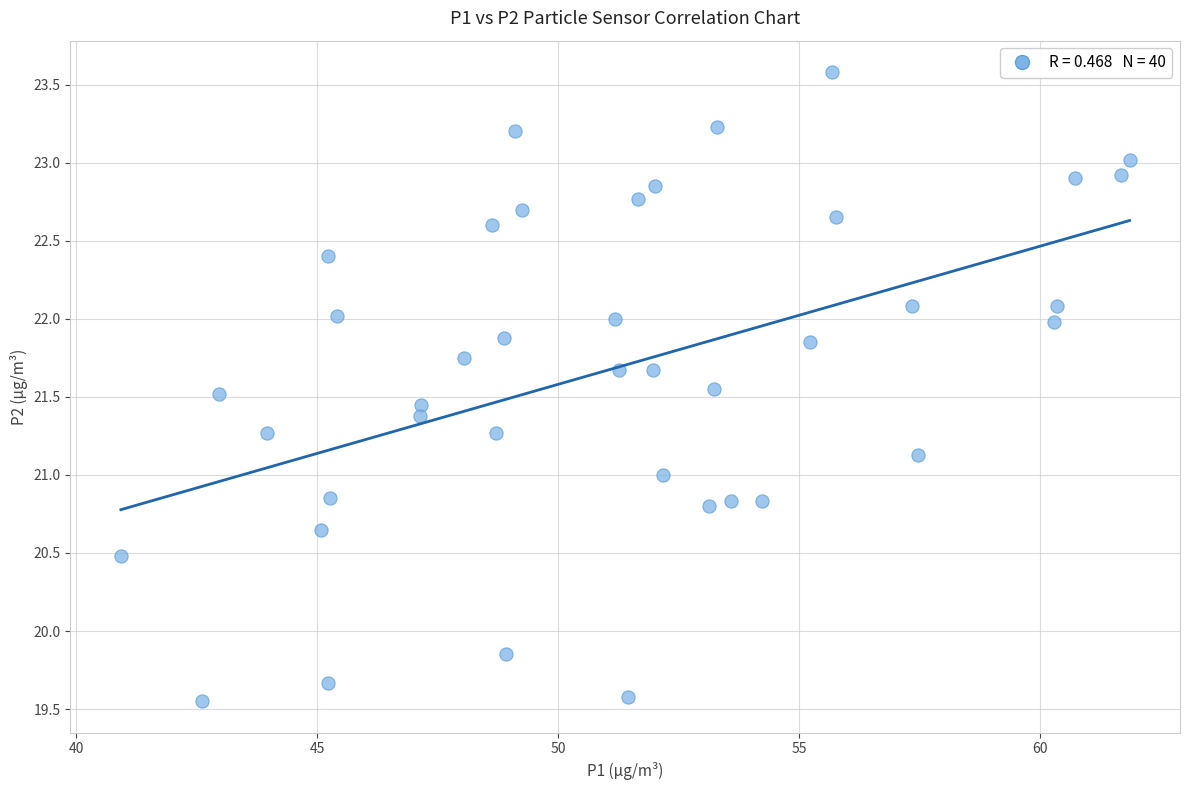

What is the range of Y values (max minus min)?

4.0